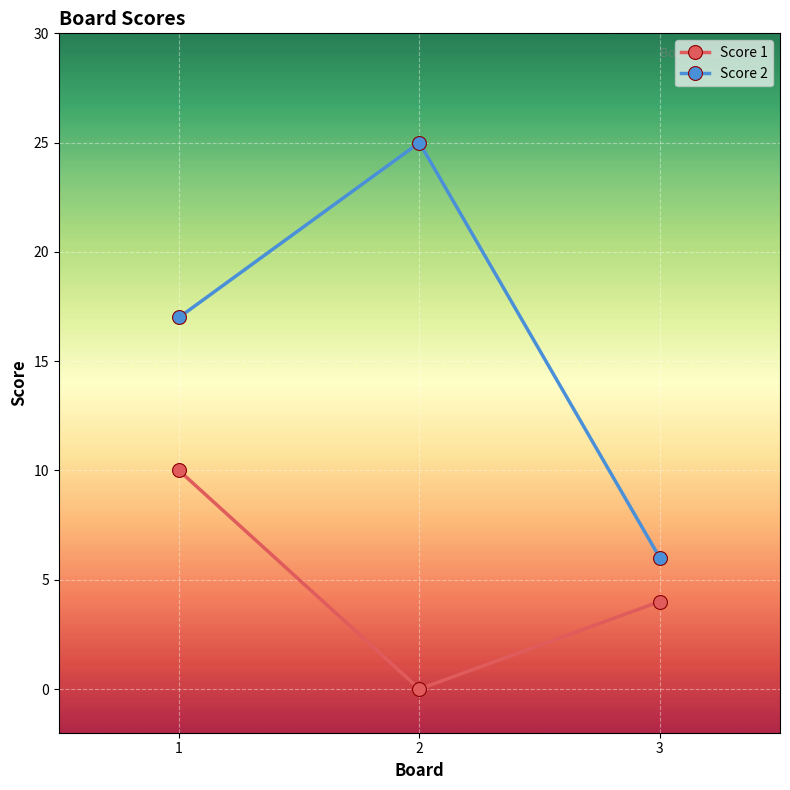

Reading left to right, list all the values displayed in this chart.

Score 1: 1=10	2=0	3=4
Score 2: 1=17	2=25	3=6